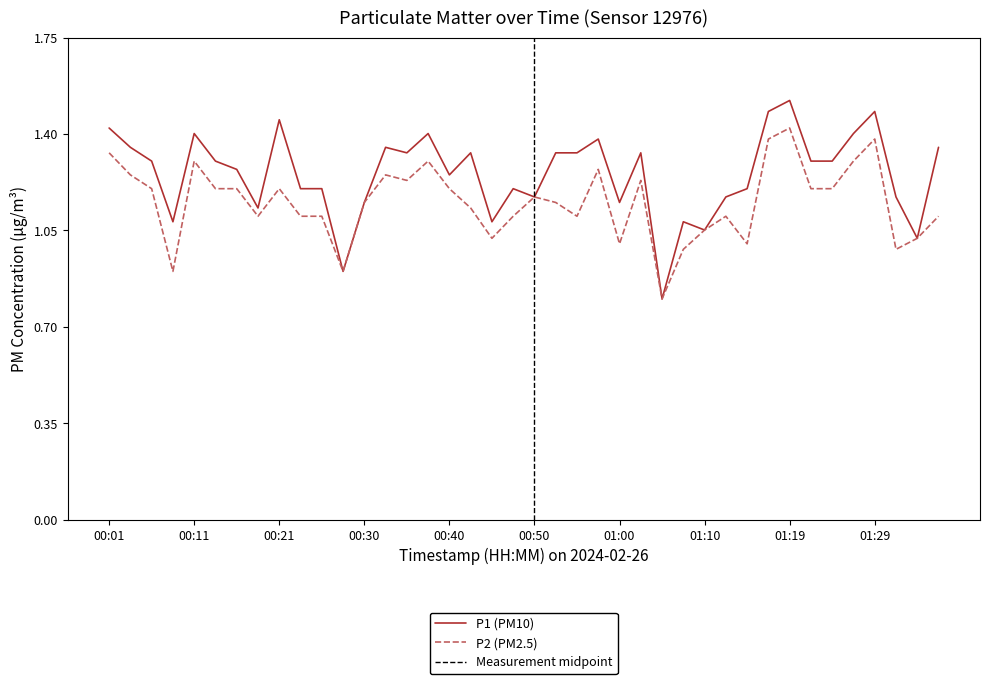

At which category does P2 reach its first local valley?

00:09